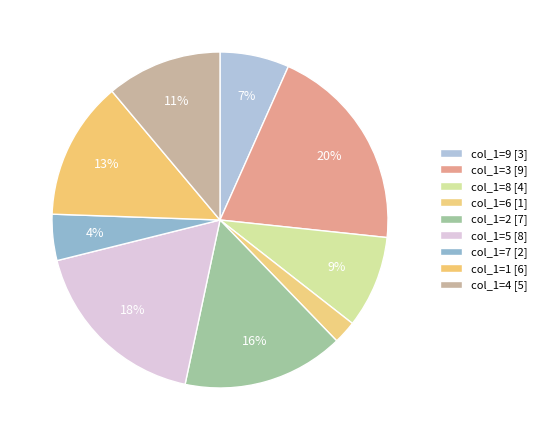

Count the number of slices in the pie.

9